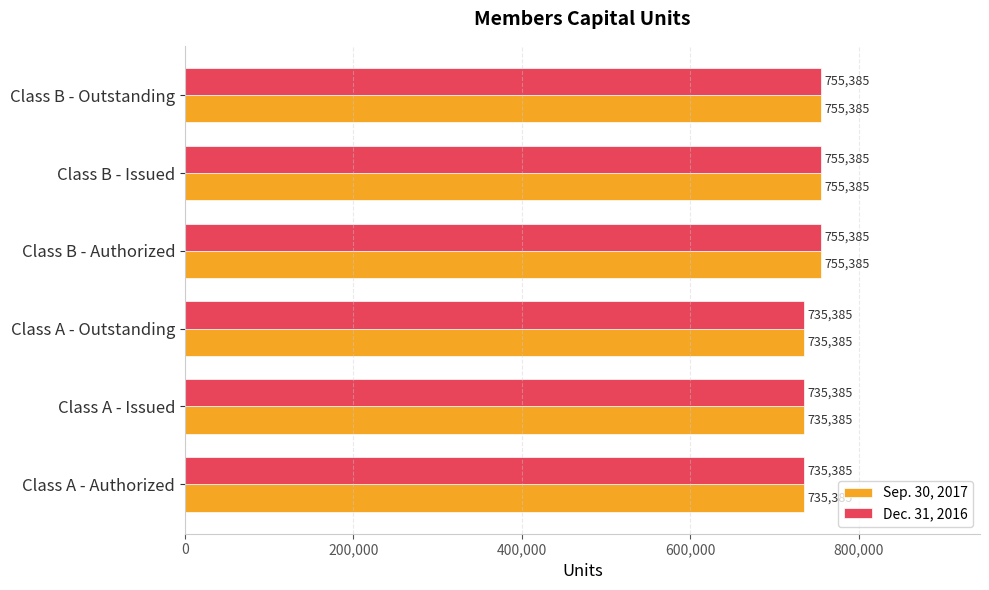

What is the sum of all Dec. 31, 2016 values?

4472310